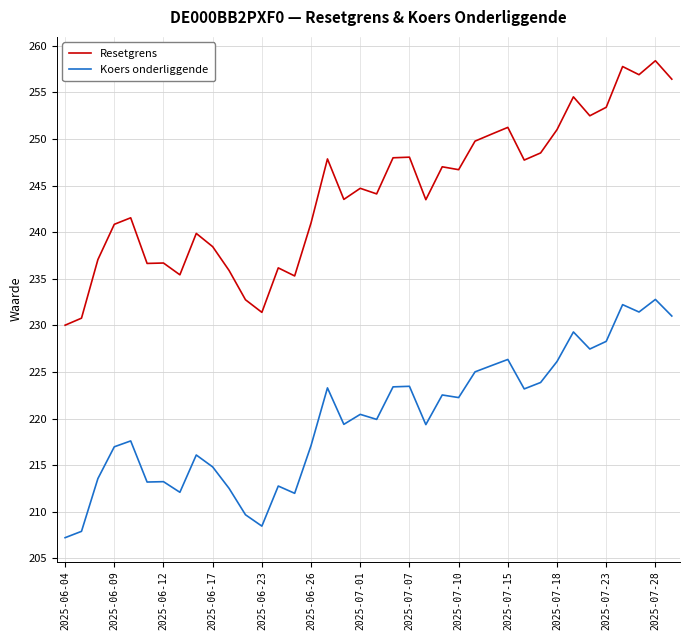

What is the difference between the maximum and minimum values in the Resetgrens series?

28.4